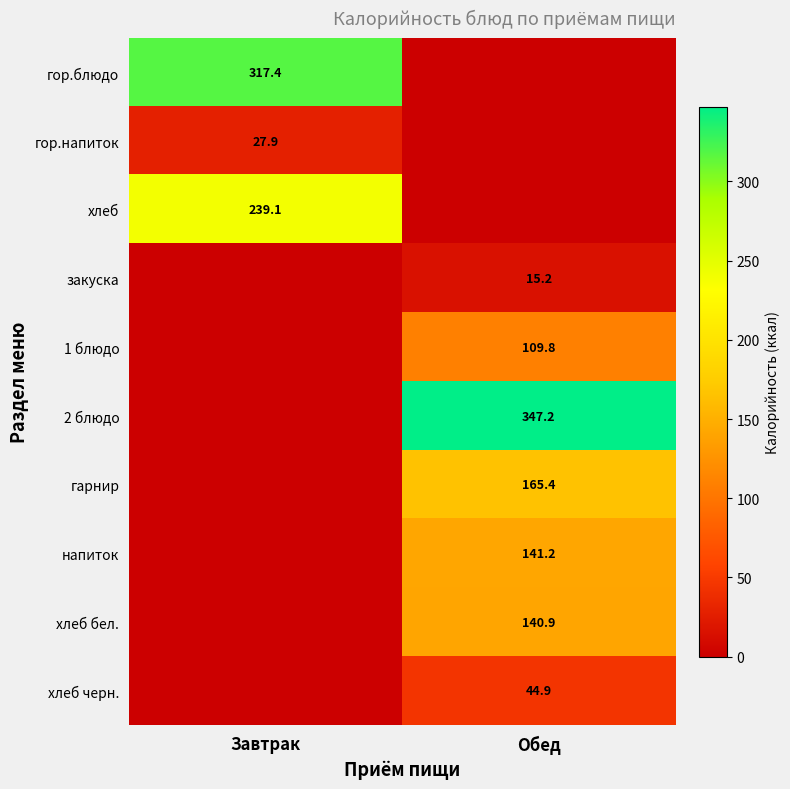

At which category is the sum across all series the highest?

Обед